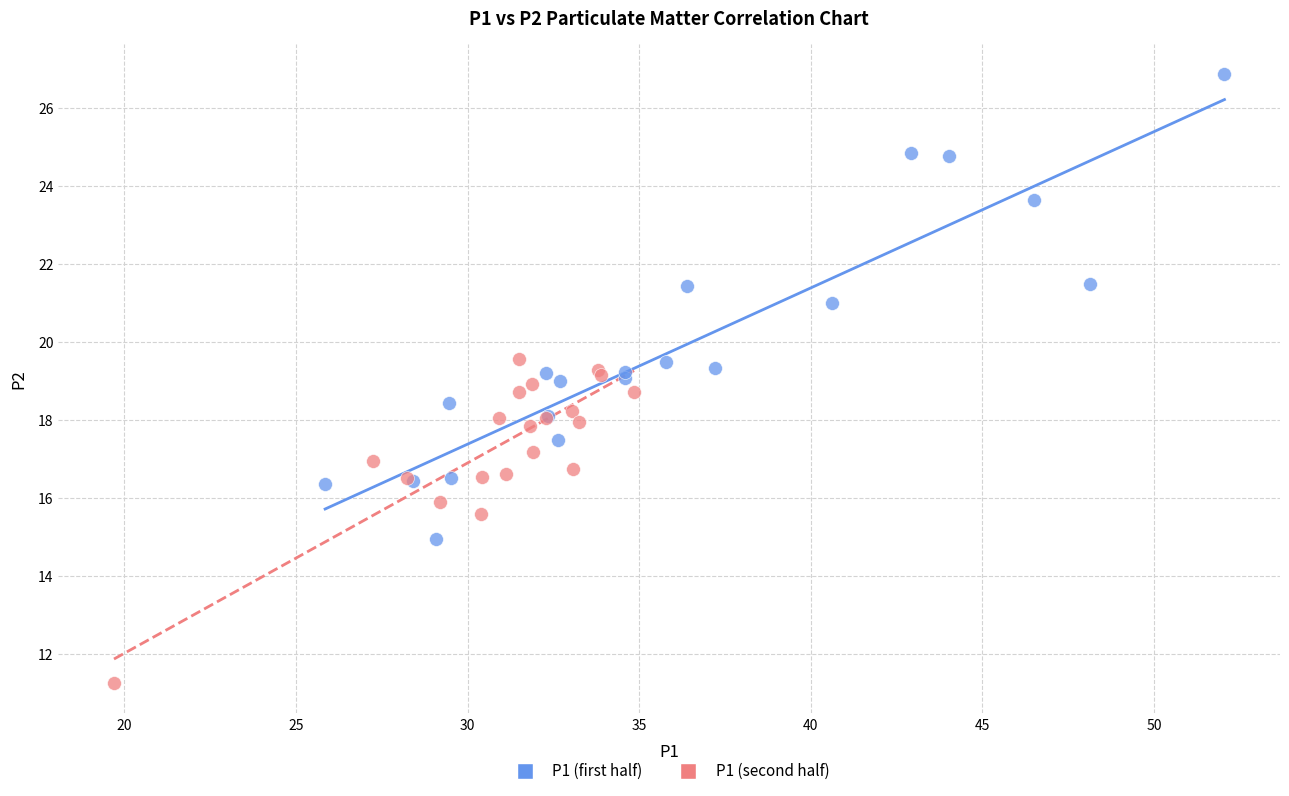

What are all the series names shown in the legend?

P1 (first half), P1 (second half)